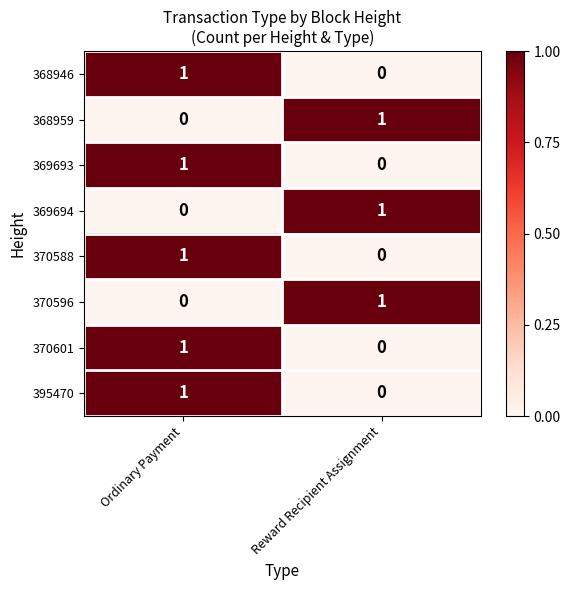

Reading left to right, list all the values displayed in this chart.

368946: 1	0
368959: 0	1
369693: 1	0
369694: 0	1
370588: 1	0
370596: 0	1
370601: 1	0
395470: 1	0